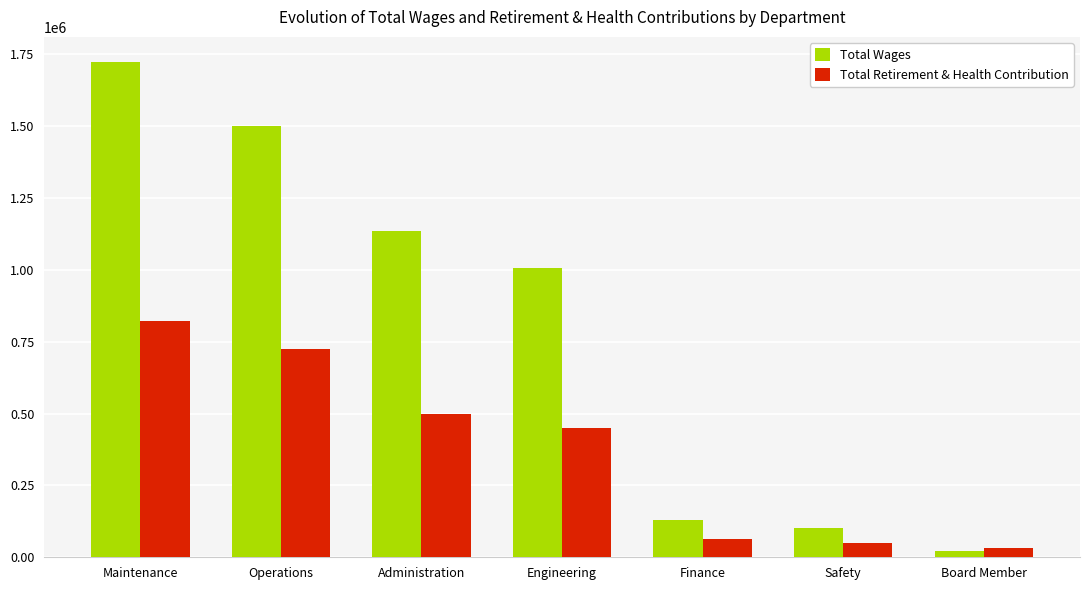

Which series has the largest range (max minus min)?

Total Wages